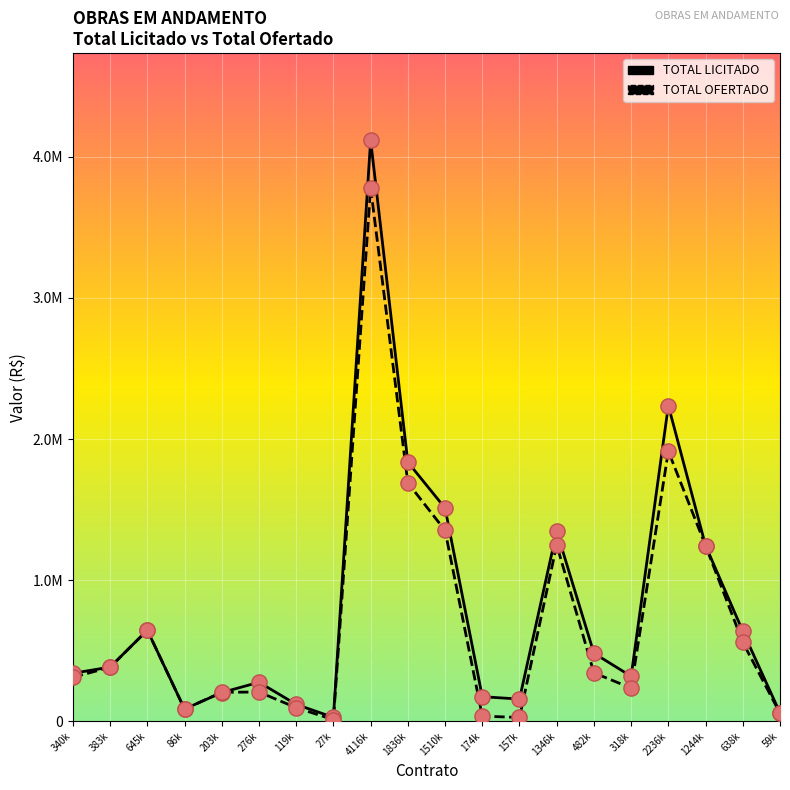

What are all the series names shown in the legend?

TOTAL LICITADO, TOTAL OFERTADO